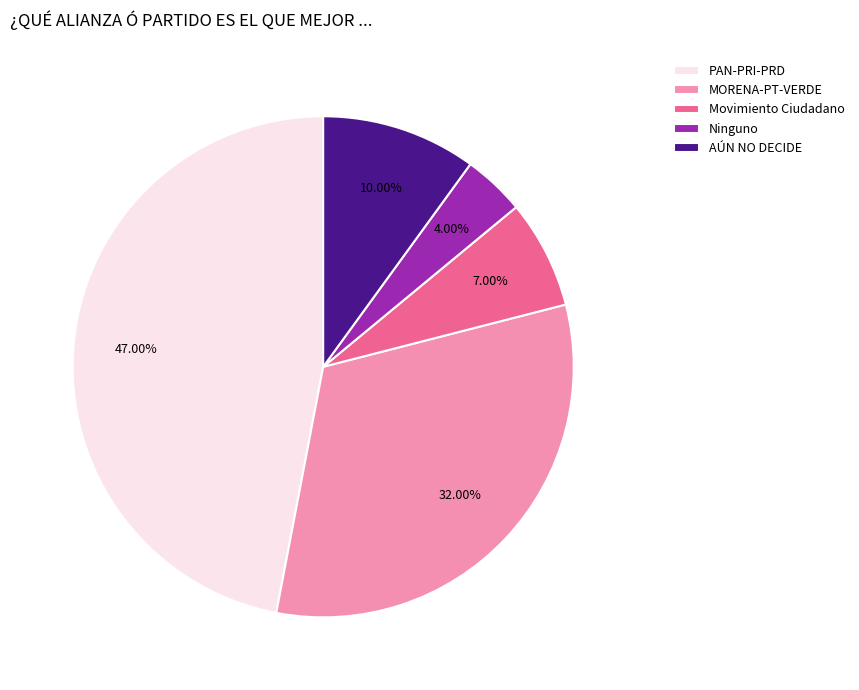

What is the ratio of the value at MORENA-PT-VERDE to the value at Movimiento Ciudadano?

4.6